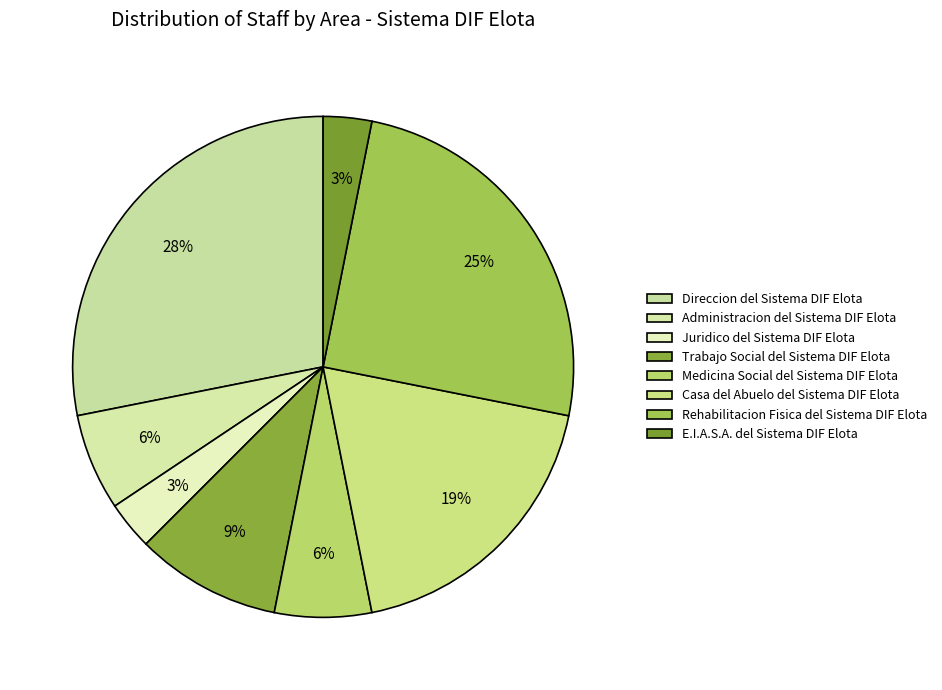

Which category has the biggest portion of the pie?

Direccion del Sistema DIF Elota